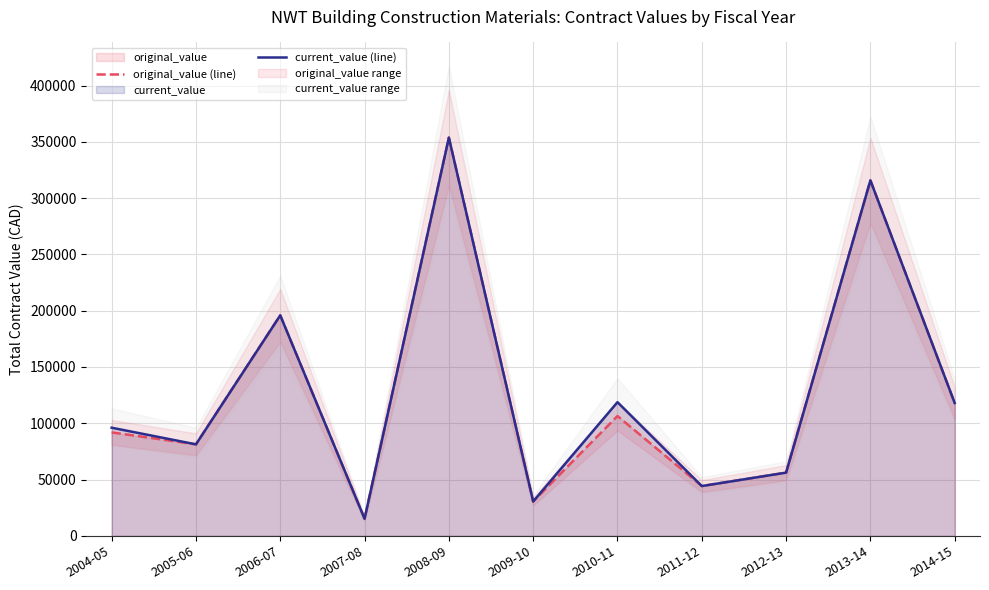

Is it true that original_value (line) equals 626226.8 at 2008-09?

False